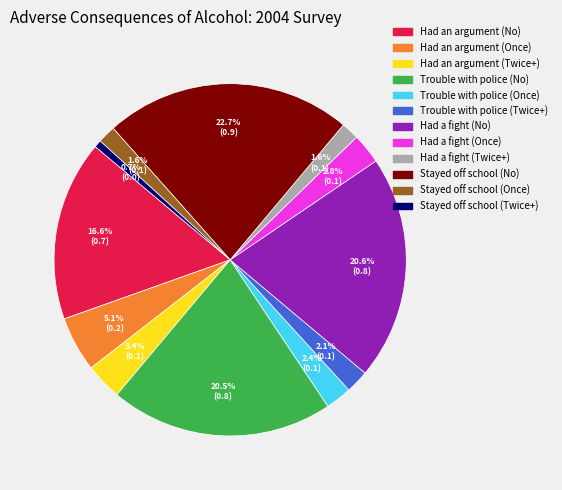

Which slice is the smallest?

Stayed off school (Twice+)